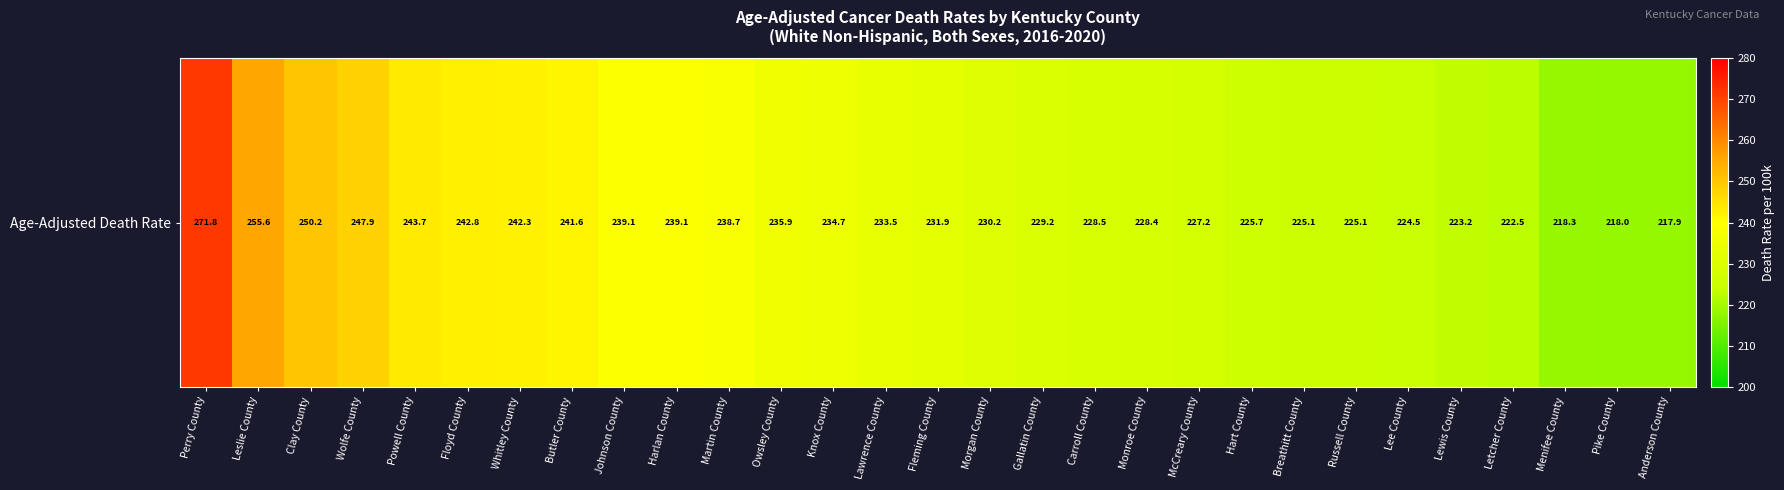

What is the difference between the maximum and minimum values?

53.9